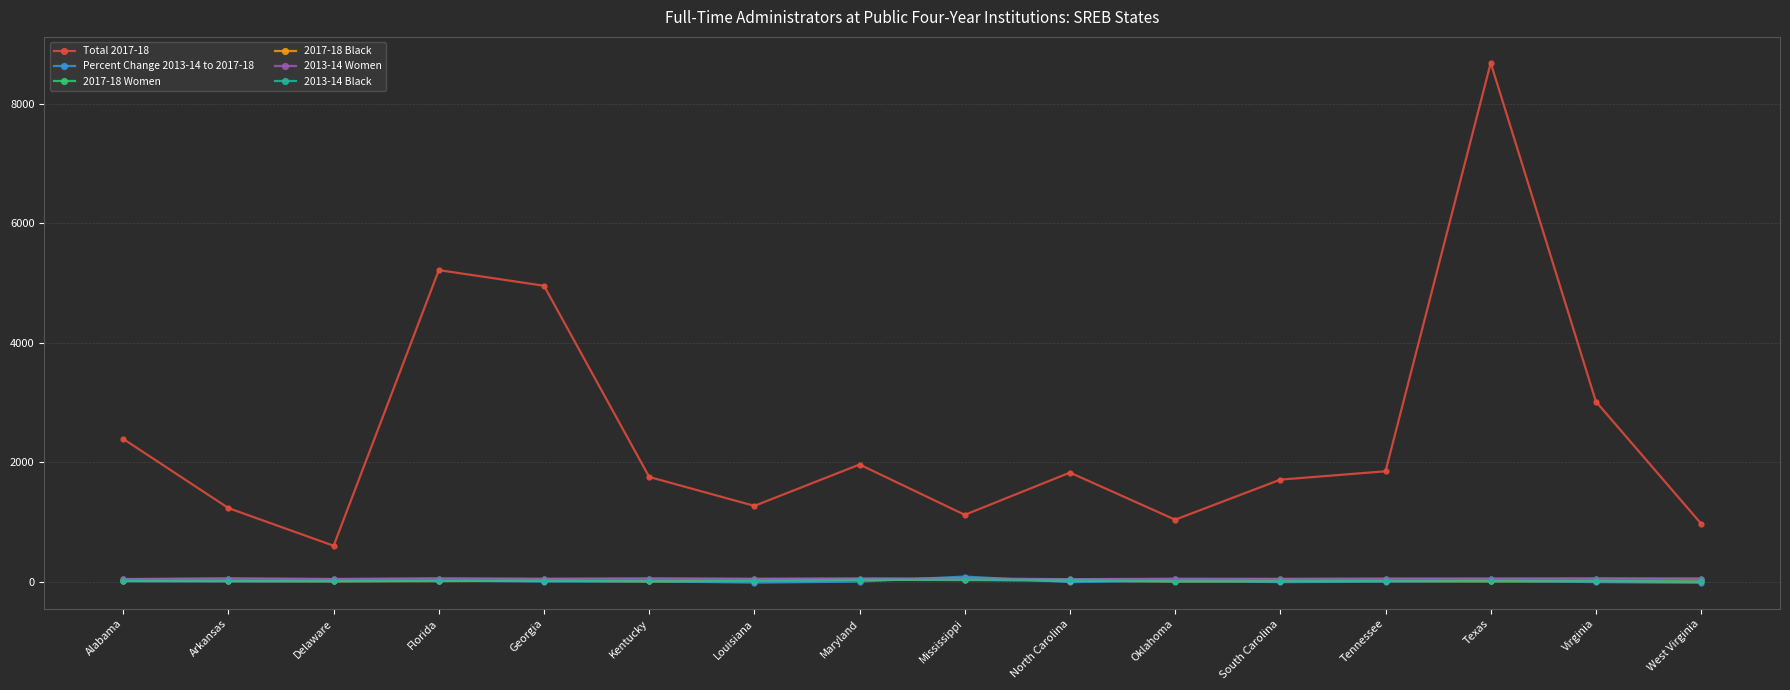

How many intersections are there between Percent Change 2013-14 to 2017-18 and 2013-14 Women?

2